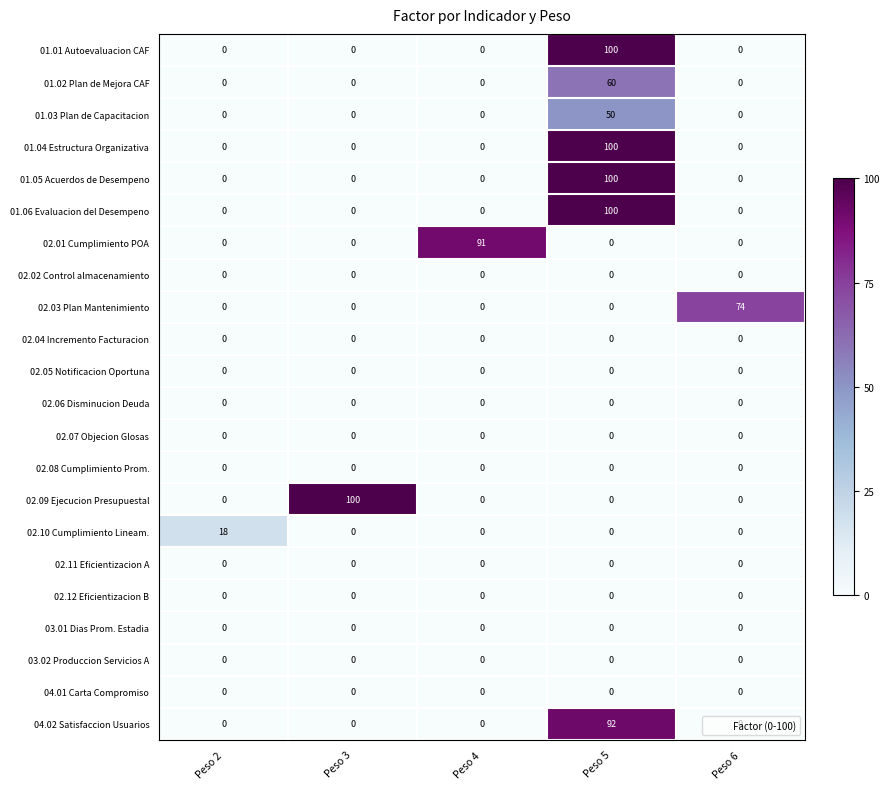

What is the spread (max minus min) of values at Peso 4?

91